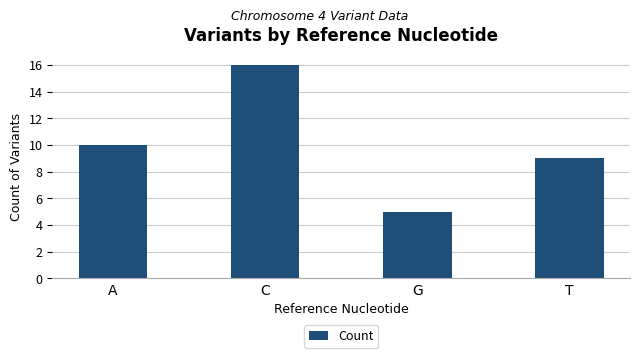

What is the change in value from C to T?

-7